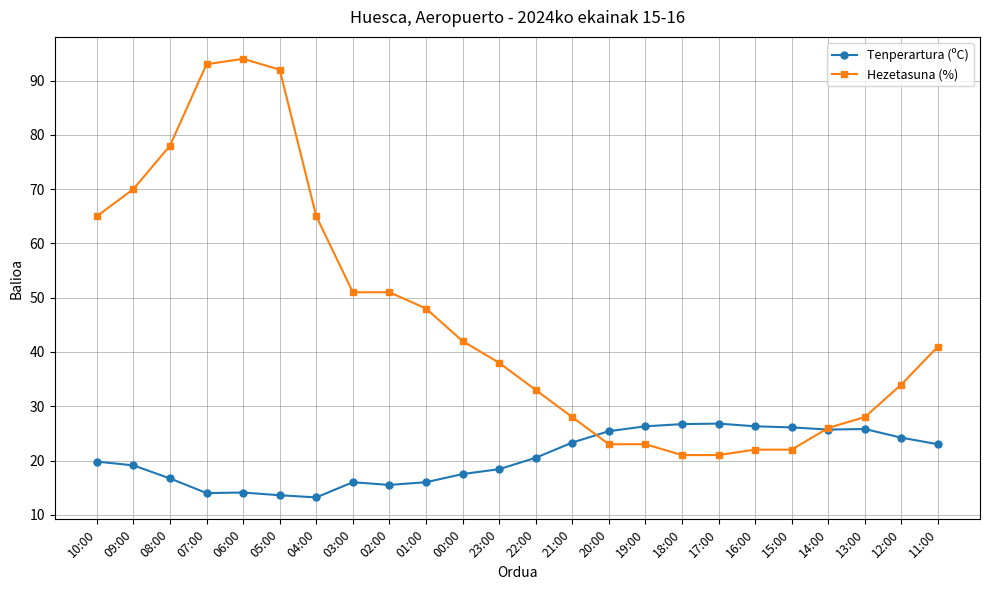

At which category does the chart reach its peak across all series?

06:00